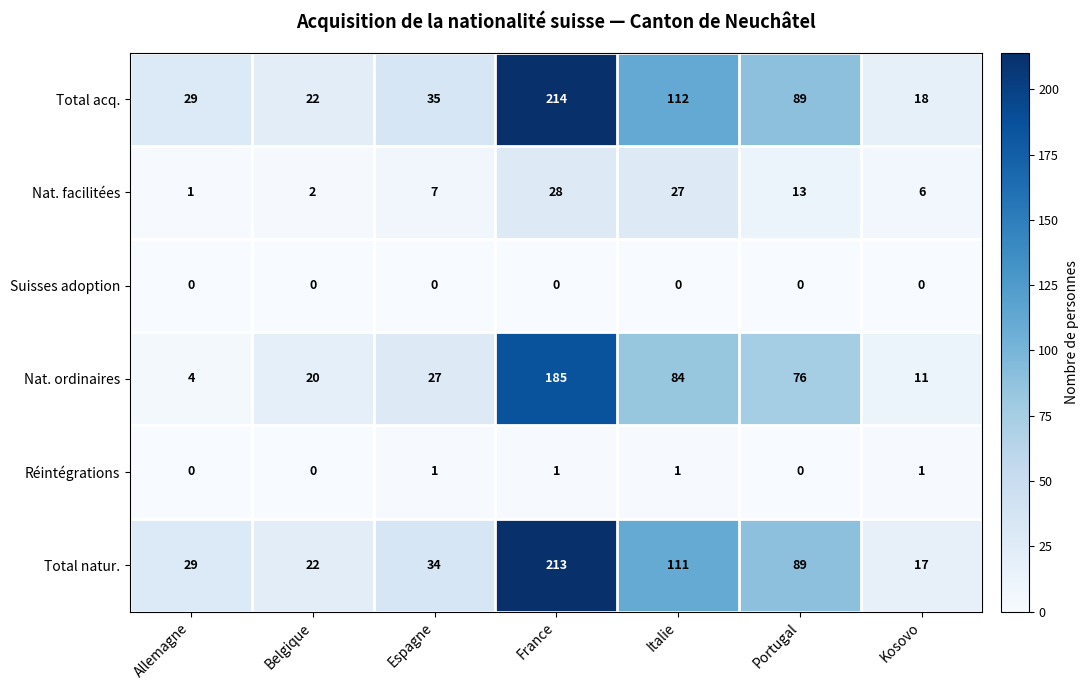

At which category is the sum across all series the highest?

France